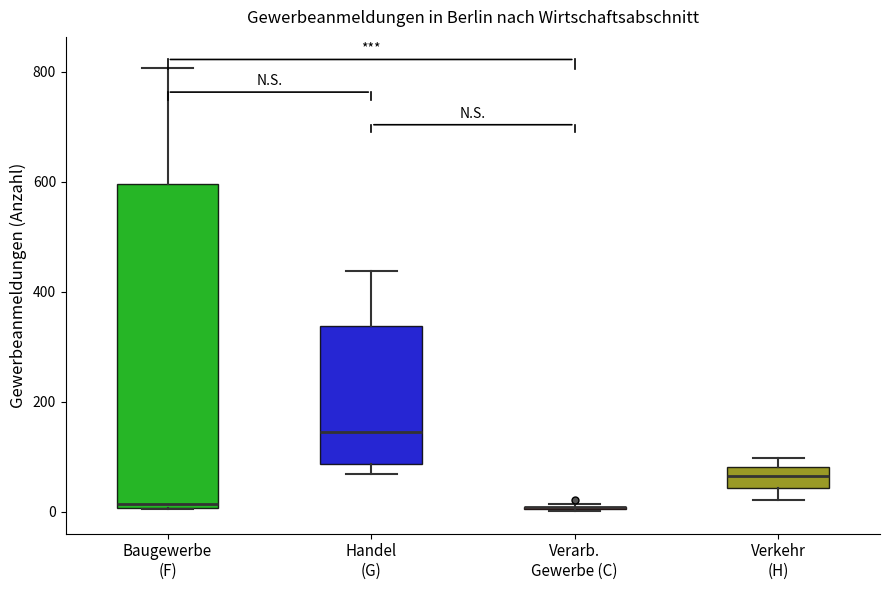

Reading left to right, read every box against the y-axis: the position of its median line, the range the box covers, and the ends of its whiskers. The values are not printed on the chart, so give them approximately, as read against the axis.

Baugewerbe (F): median 20, box 0 to 600, whiskers 0 to 800
Handel (G): median 140, box 80 to 340, whiskers 60 to 440
Verarb. Gewerbe (C): box collapsed to a line at 0, whiskers 0 to 20
Verkehr (H): median 60, box 40 to 80, whiskers 20 to 100